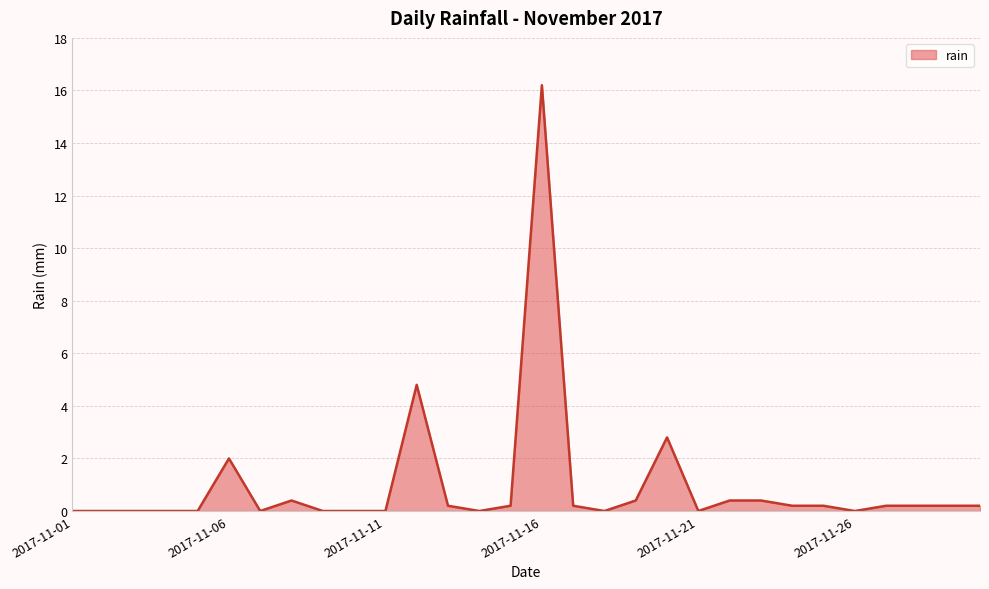

What is the greatest value displayed?

16.2